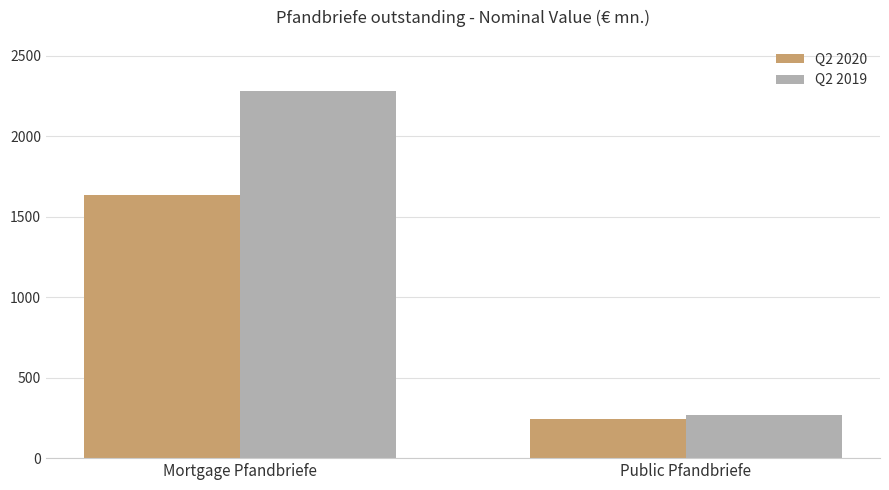

What is the sum of the Q2 2020 values at Mortgage Pfandbriefe and Public Pfandbriefe?

1877.7